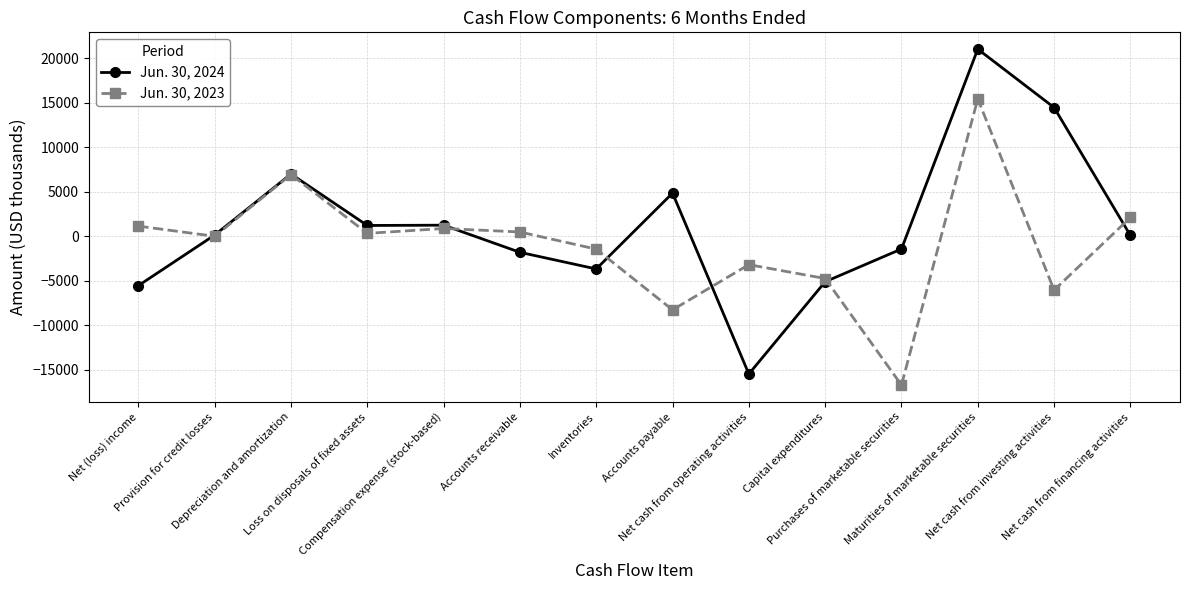

How many series are shown in this chart?

2